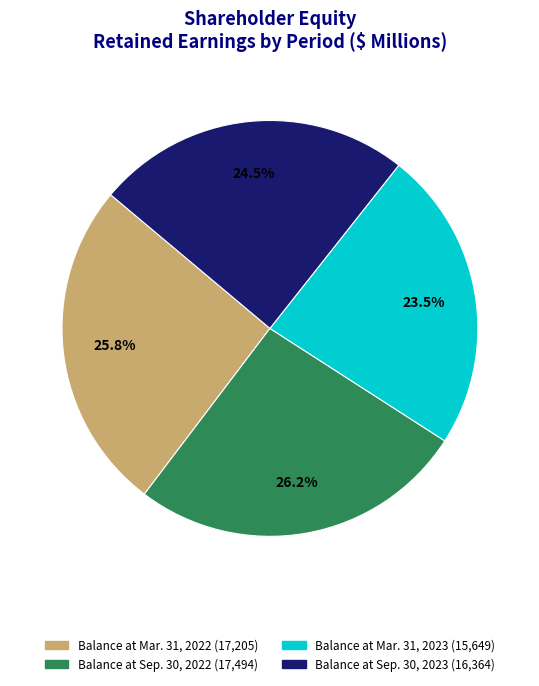

How many slices are in this pie chart?

4